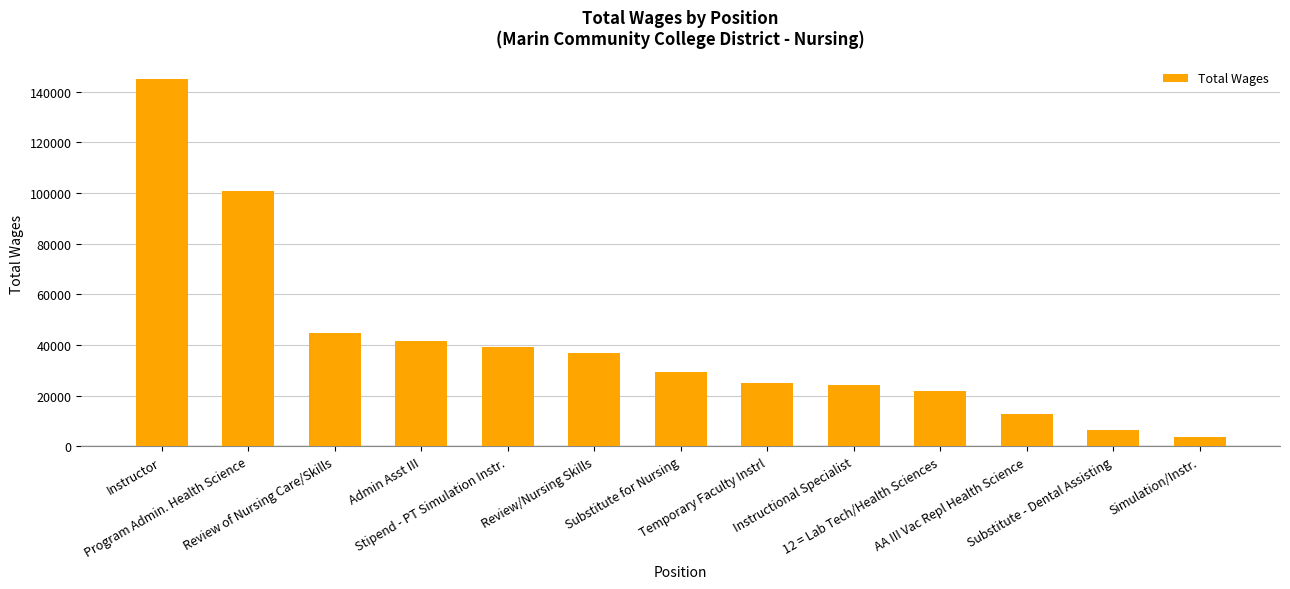

What is the greatest value displayed?

144891